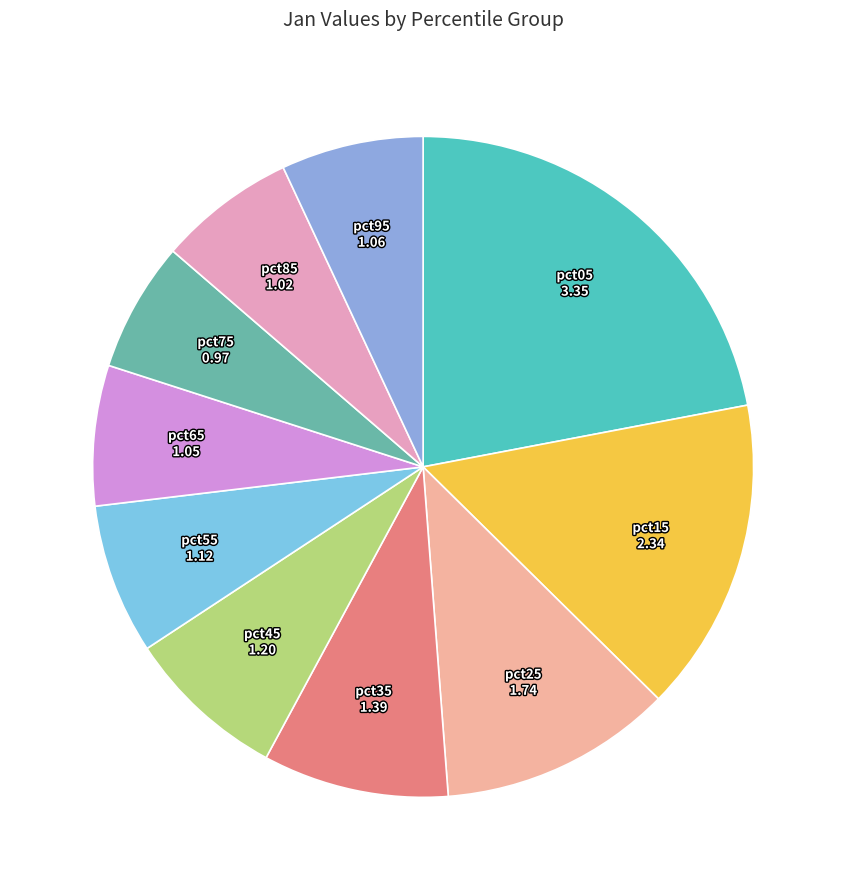

Approximately how many times larger is the value at pct55 compared to pct95?

1.1